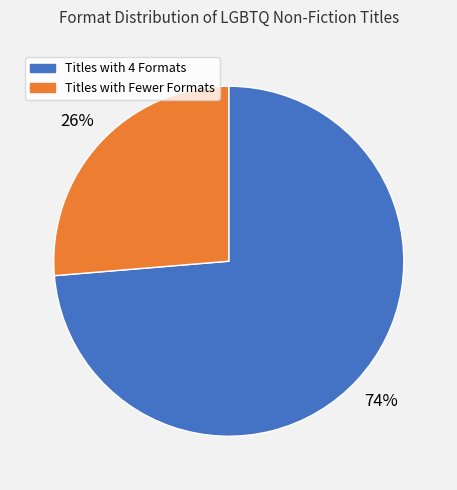

Which slice is the largest?

Titles with 4 Formats